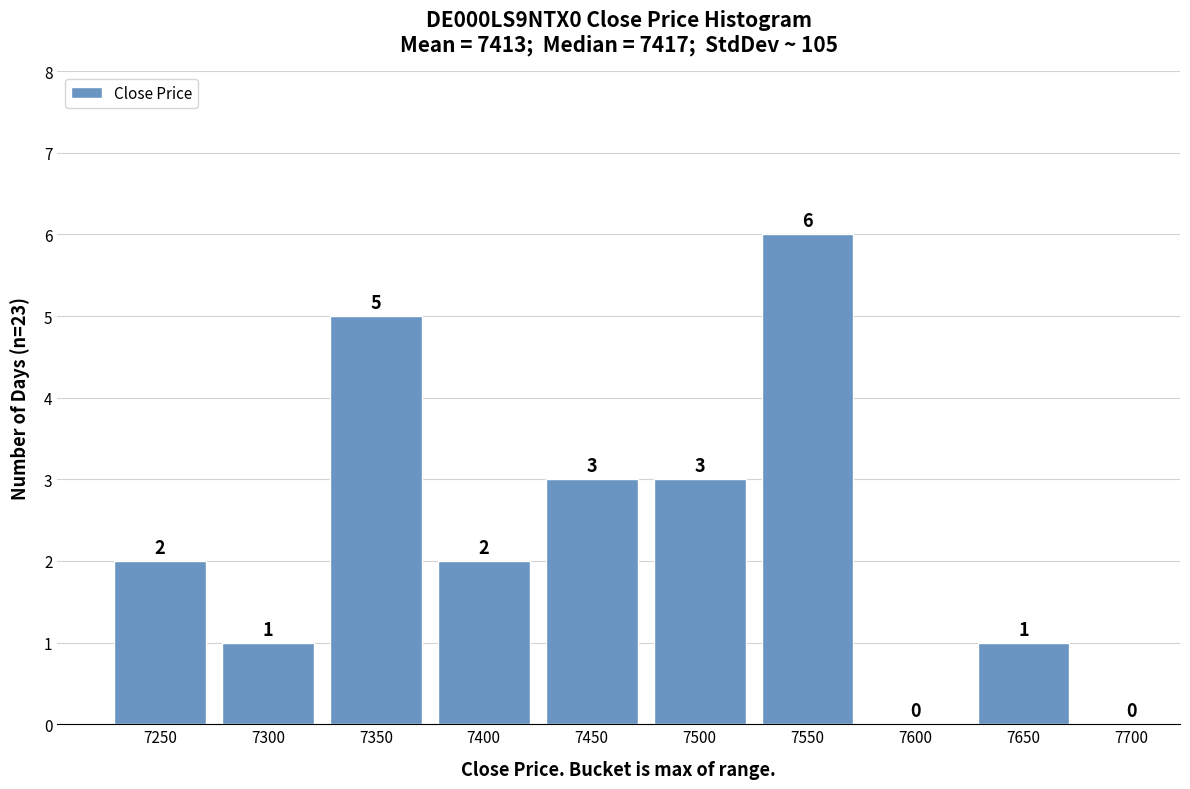

Reading left to right, list all the values displayed in this chart.

7250=2	7300=1	7350=5	7400=2	7450=3	7500=3	7550=6	7600=0	7650=1	7700=0